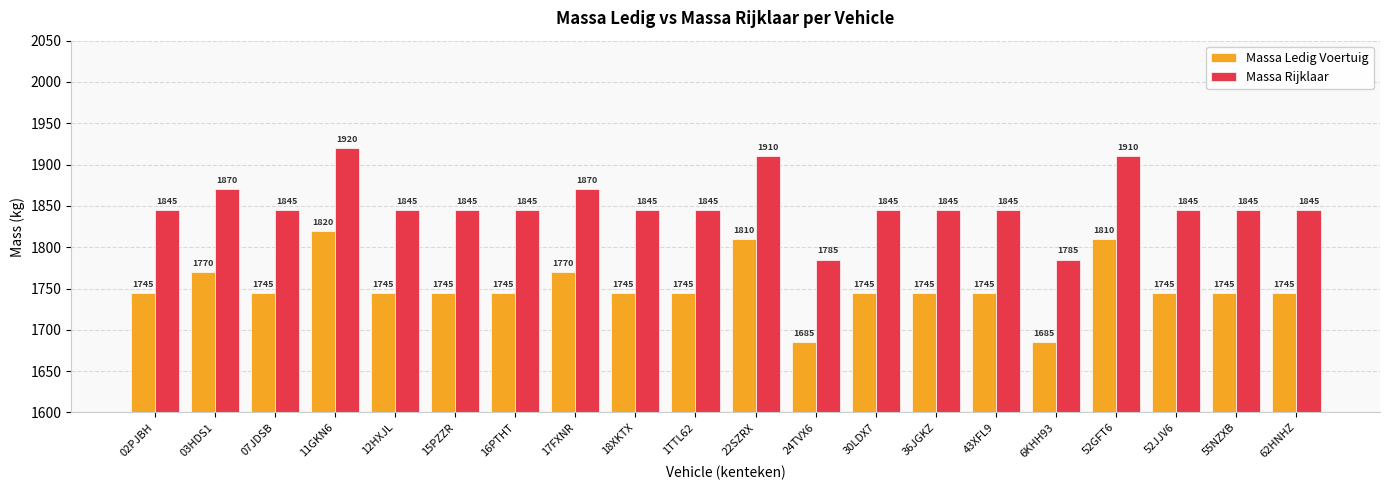

What is the difference between the maximum and minimum values in the Massa Ledig Voertuig series?

135